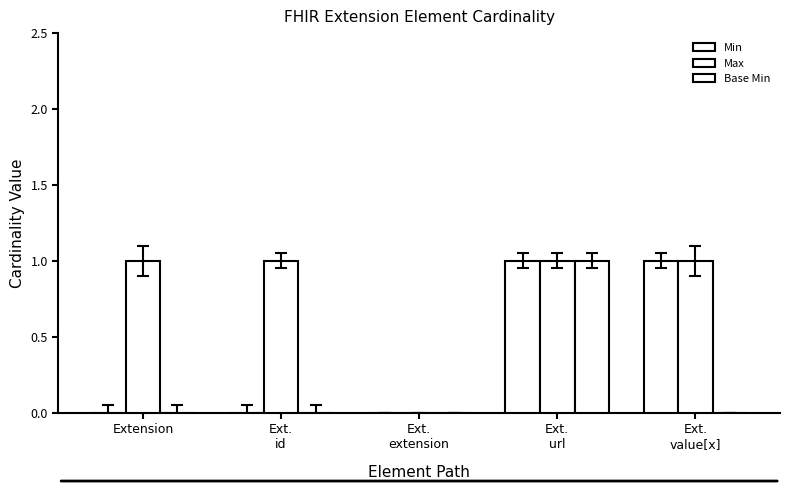

At which category is the sum across all series the highest?

Ext.
url